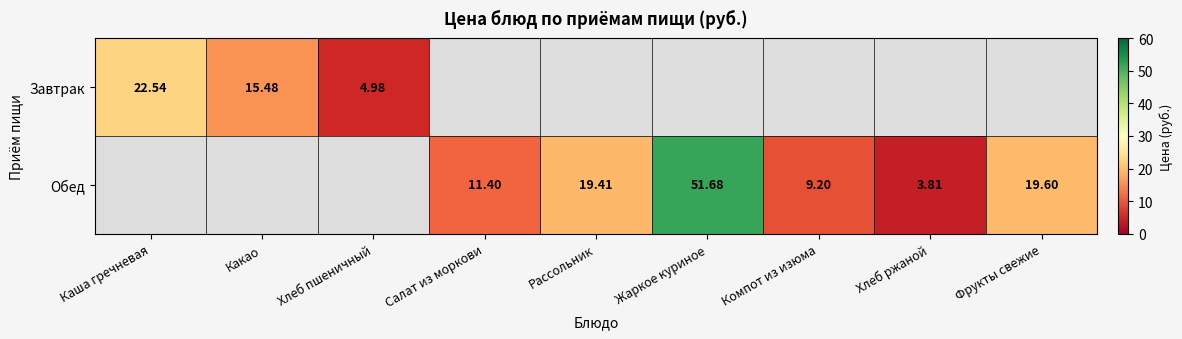

Which has a higher value, Хлеб ржаной or Жаркое куриное?

Жаркое куриное